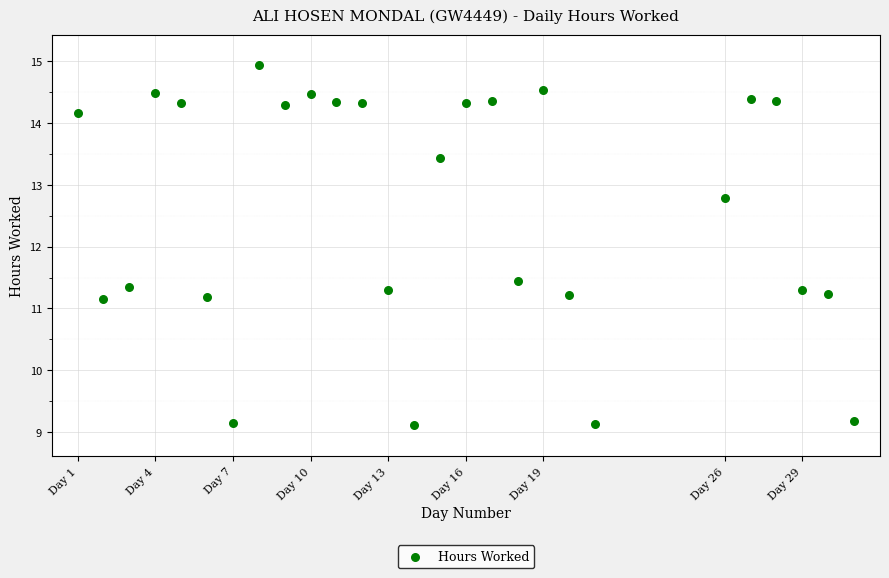

What is the range of Y values (max minus min)?

5.8